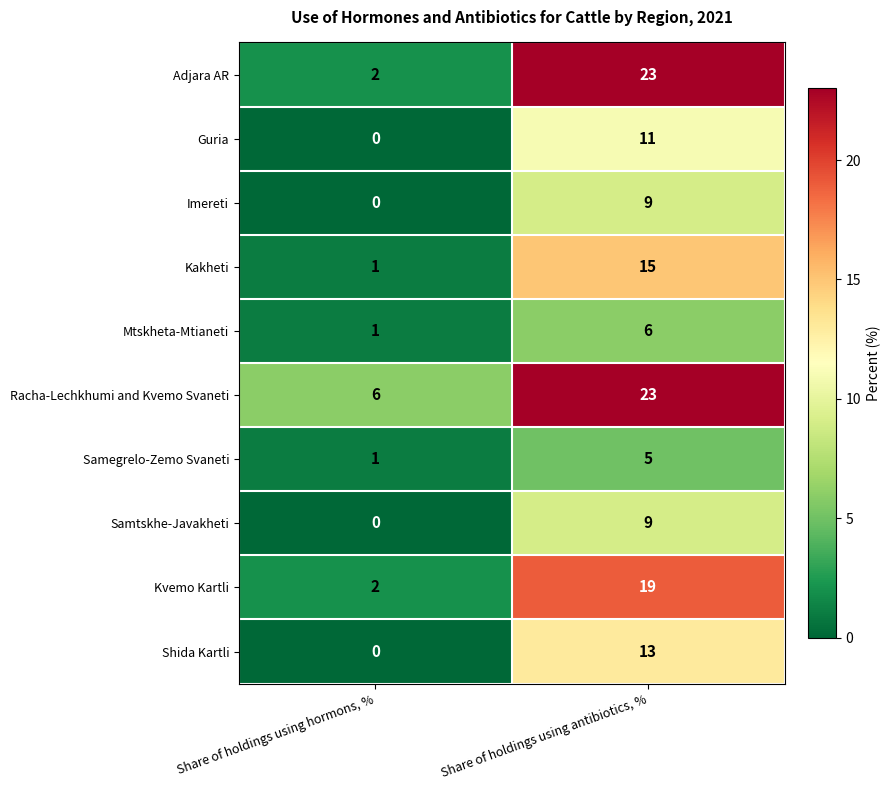

Which series has the widest spread of values?

Adjara AR